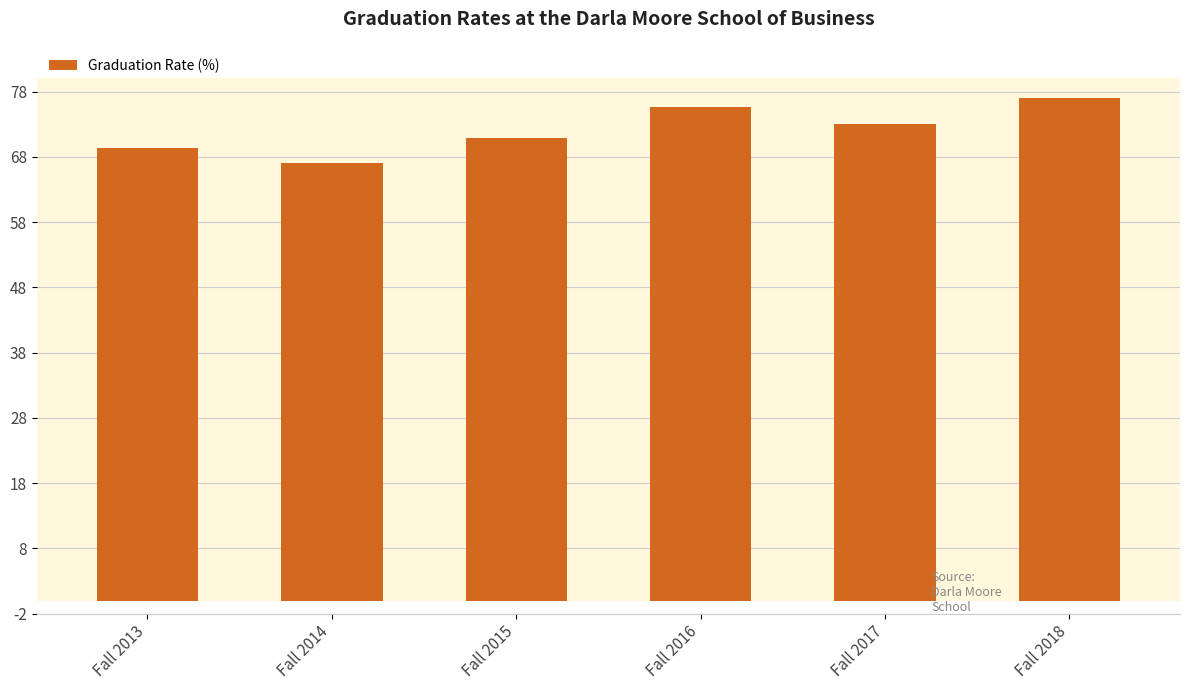

Approximately how many times larger is the value at Fall 2013 compared to Fall 2018?

0.9